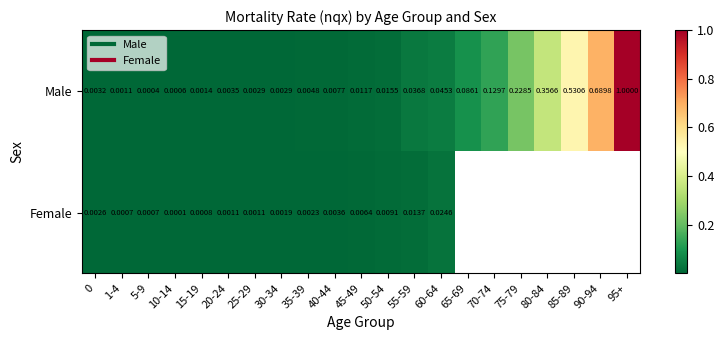

Which series has the widest spread of values?

Male